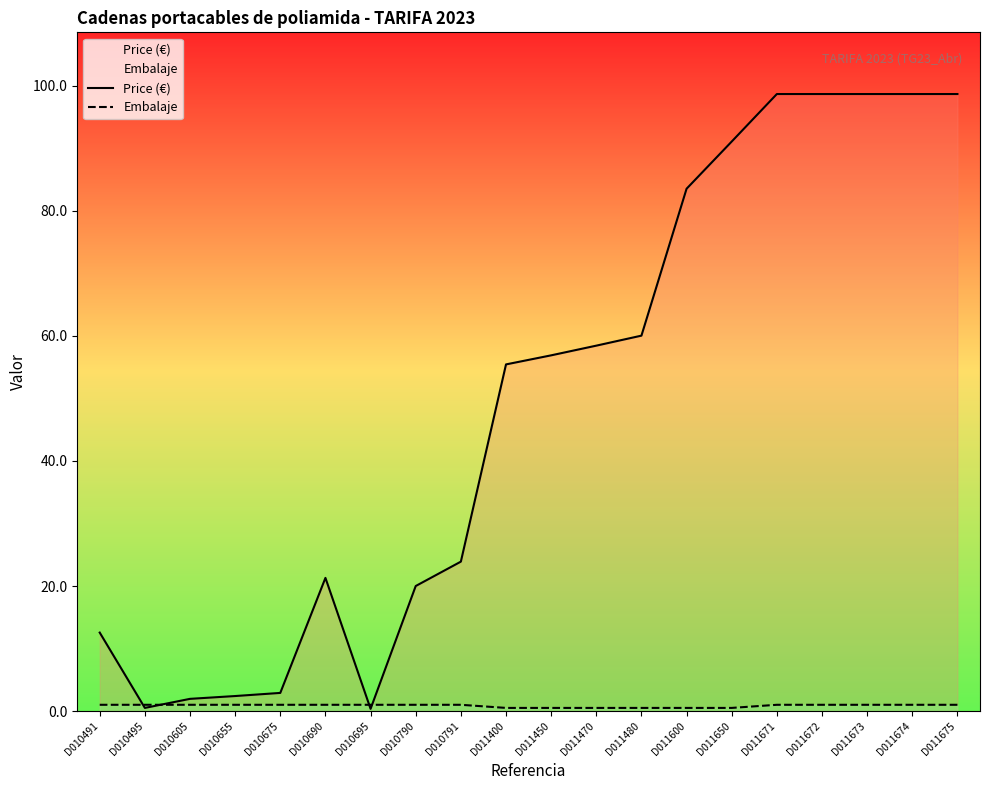

What are all the series names shown in the legend?

Price (€), Embalaje